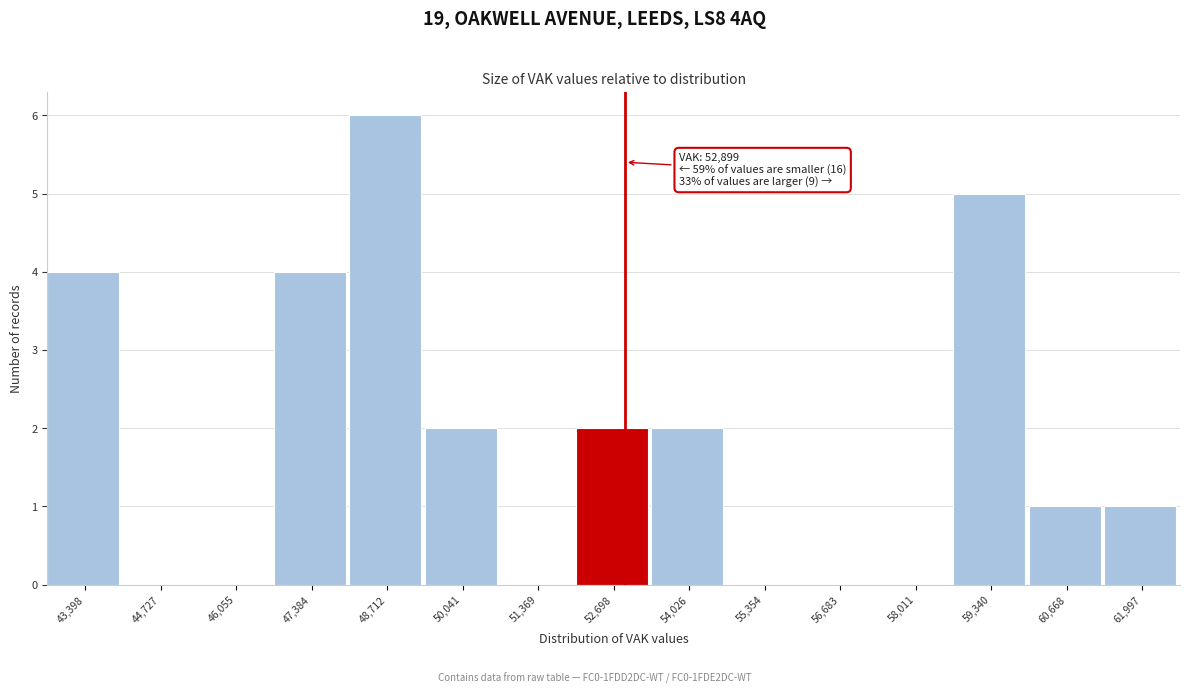

Over which range of the x-axis is the bar tallest?

48000 to 49400